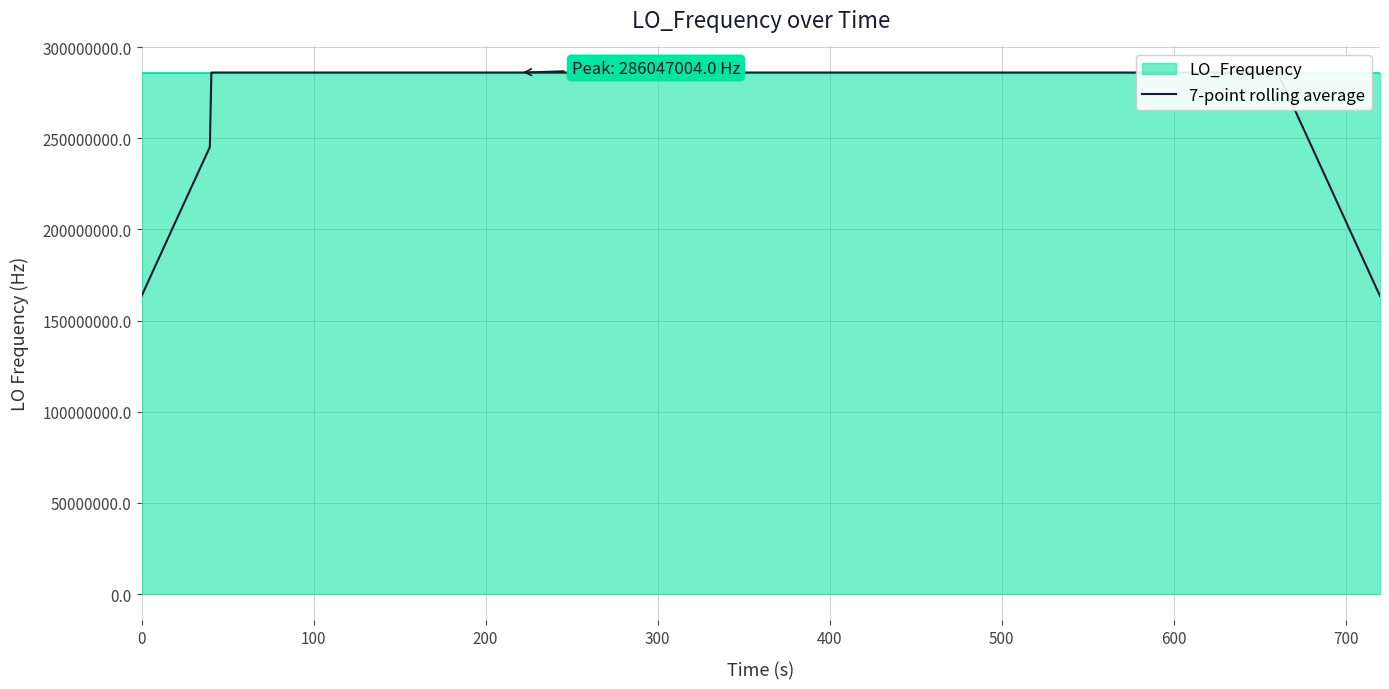

Which series has the largest range (max minus min)?

7-point rolling average